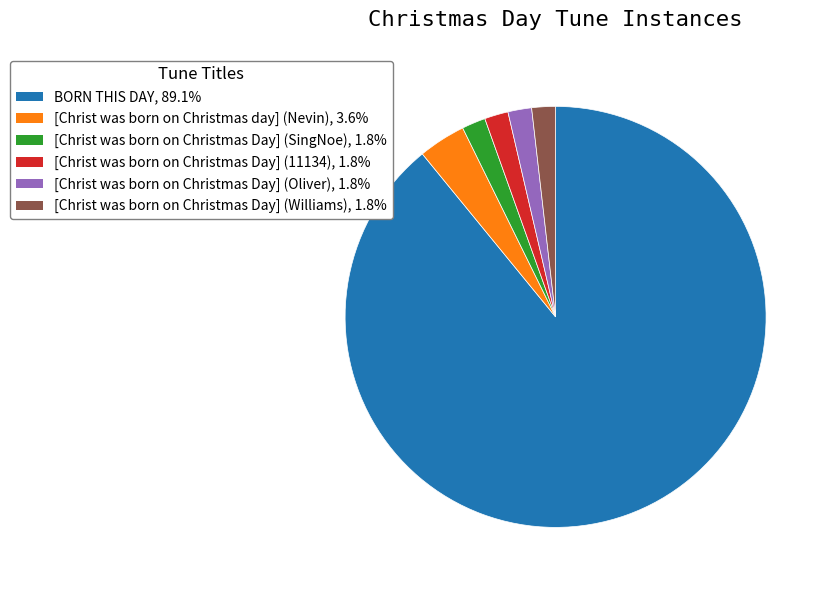

How many slices are in this pie chart?

6